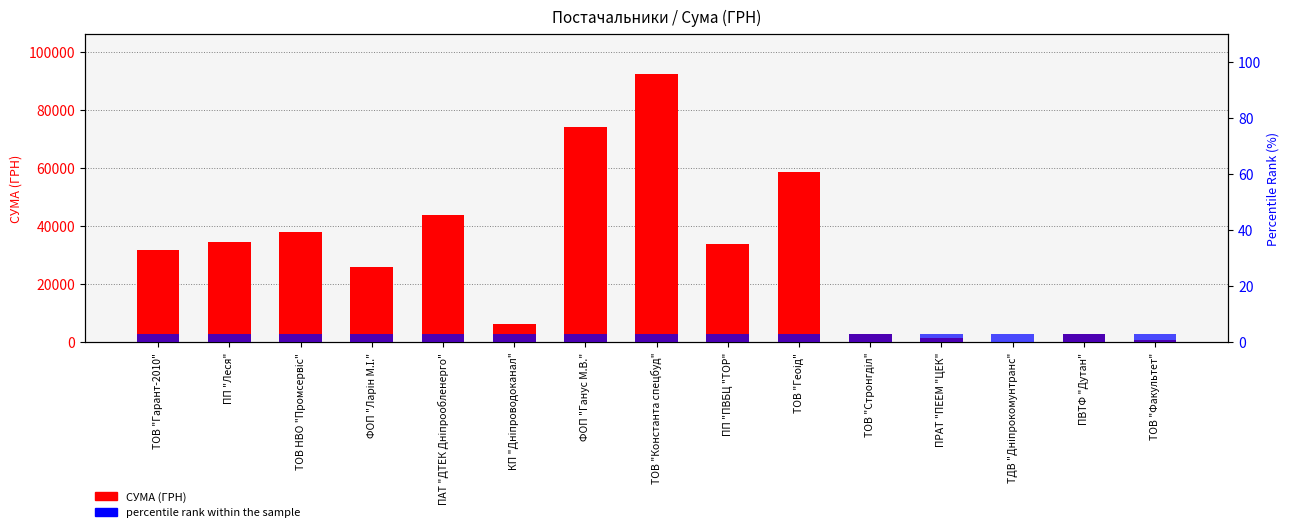

Count the number of data series in this chart.

2